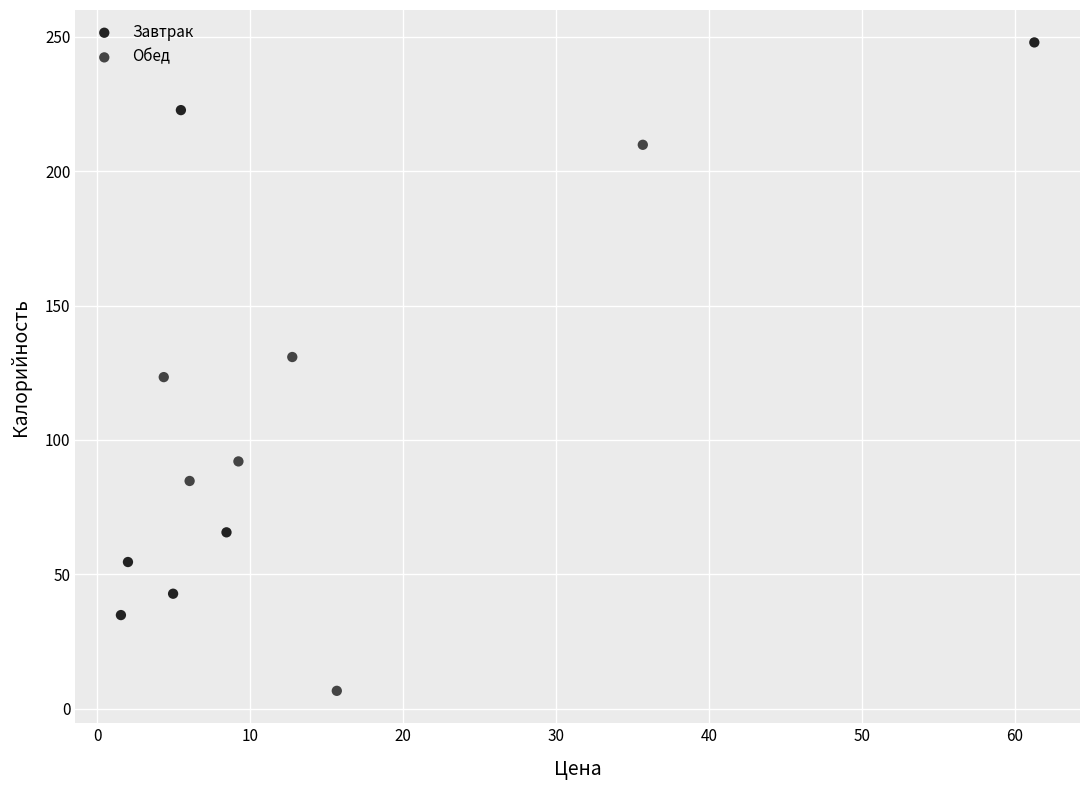

Which series contains the highest Y value?

Завтрак